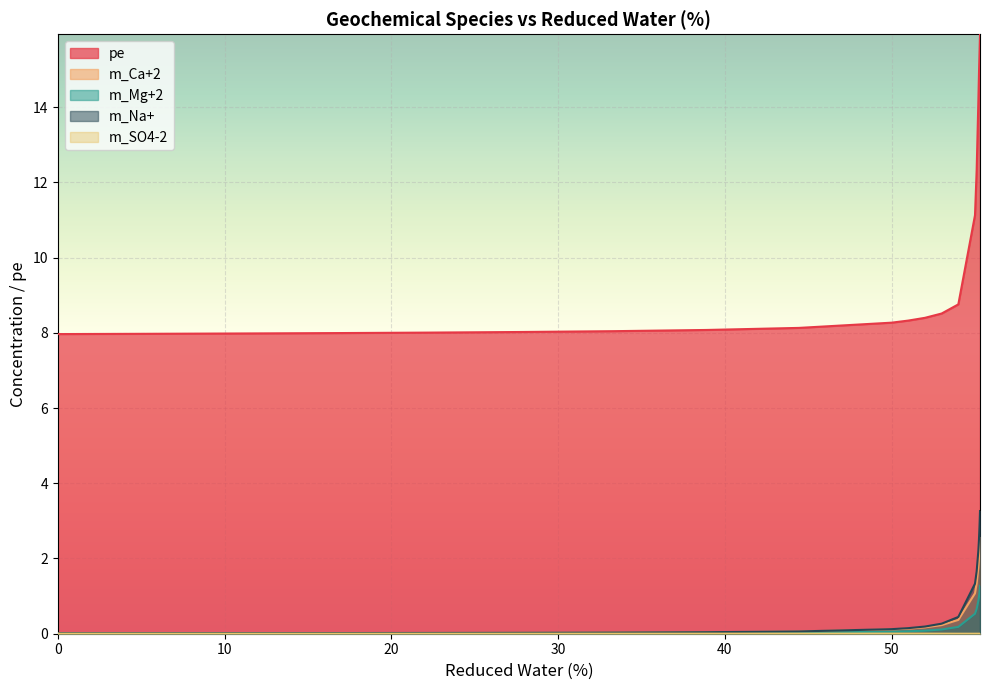

Reading left to right, what are all the values shown in this chart?

pe: 8.0	8.0	8.0	8.0	8.0	8.0	8.0	8.1	8.1	8.3	8.3	8.4	8.5	8.8	11.1	12.3	14.1	14.3	14.5	14.7	14.9	15.1	15.3	15.4	15.6	15.8	15.9
m_Ca+2: 0.0	0.0	0.0	0.0	0.0	0.0	0.0	0.0	0.1	0.1	0.1	0.2	0.2	0.4	1.1	1.3	1.8	1.8	1.9	1.9	2.0	2.1	2.2	2.2	2.3	2.5	2.6
m_Mg+2: 0.0	0.0	0.0	0.0	0.0	0.0	0.0	0.0	0.0	0.1	0.1	0.1	0.1	0.2	0.5	0.7	0.9	0.9	0.9	1.0	1.0	1.0	1.1	1.1	1.2	1.2	1.3
m_Na+: 0.0	0.0	0.0	0.0	0.0	0.0	0.0	0.0	0.1	0.1	0.1	0.2	0.3	0.4	1.3	1.7	2.2	2.3	2.4	2.4	2.5	2.6	2.7	2.8	3.0	3.1	3.3
m_SO4-2: 0.0	0.0	0.0	0.0	0.0	0.0	0.0	0.0	0.0	0.0	0.0	0.0	0.0	0.0	0.0	0.0	0.0	0.0	0.0	0.0	0.0	0.0	0.0	0.0	0.0	0.0	0.0